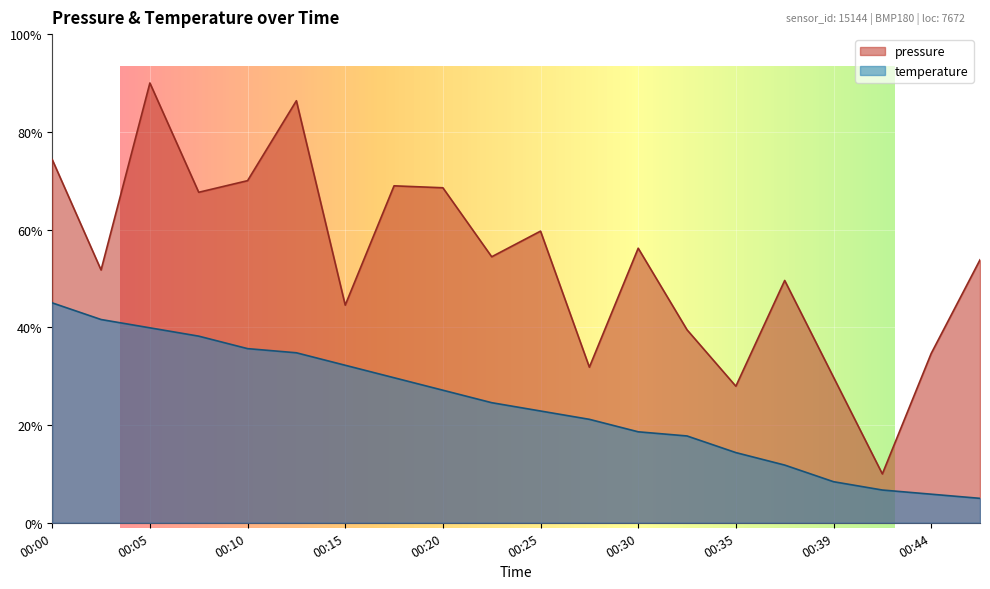

Reading left to right, extract all data points from this chart.

pressure: 74.3	51.7	90.0	67.6	70.0	86.4	44.5	69.0	68.6	54.4	59.7	31.8	56.2	39.5	27.9	49.6	29.8	10.0	34.6	53.8
temperature: 45.0	41.6	39.9	38.2	35.6	34.8	32.2	29.7	27.1	24.6	22.9	21.2	18.6	17.8	14.4	11.8	8.4	6.7	5.9	5.0